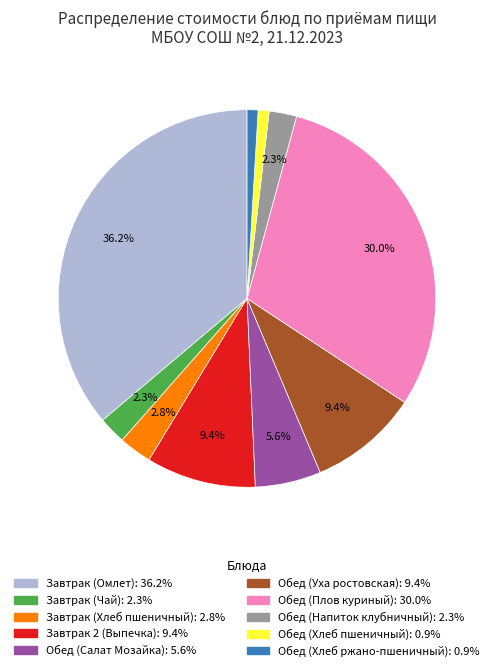

To the nearest percent, what is the average slice percentage?

10%